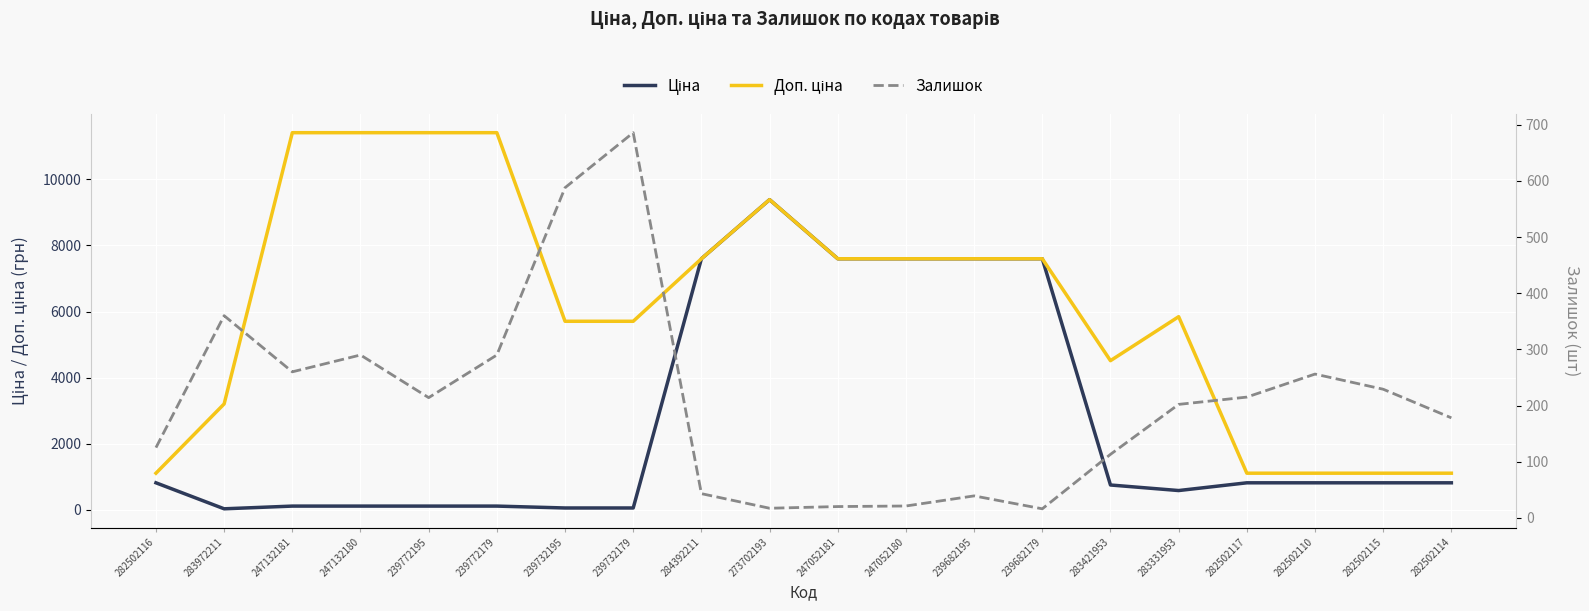

At which category does Доп. ціна reach its first local peak?

273702193